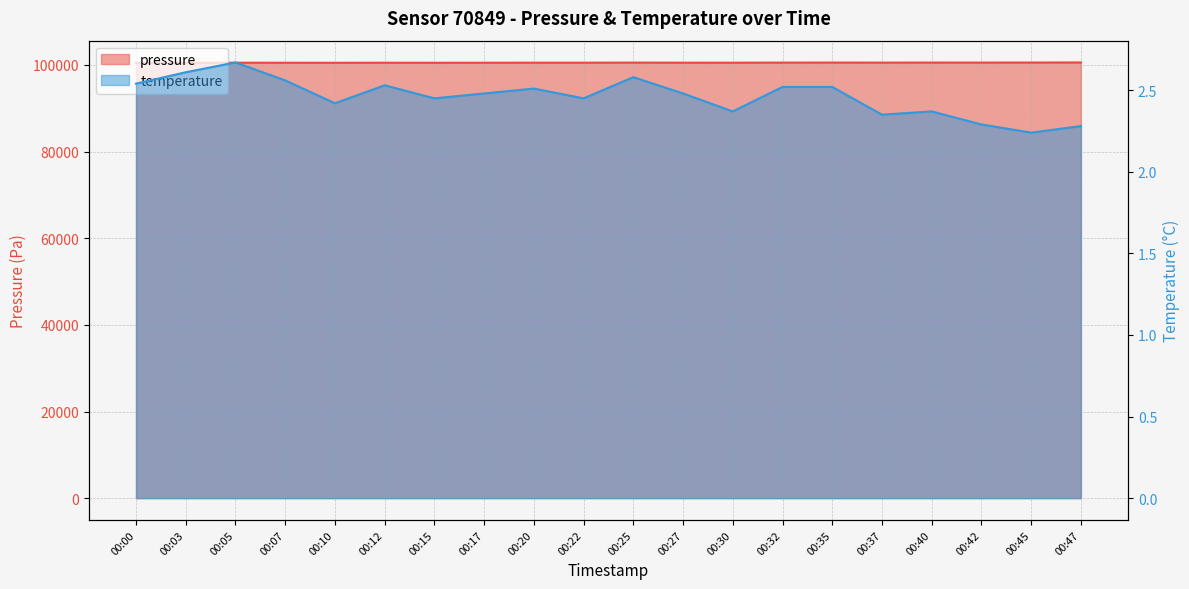

At which label does pressure first exceed 100530?

00:20